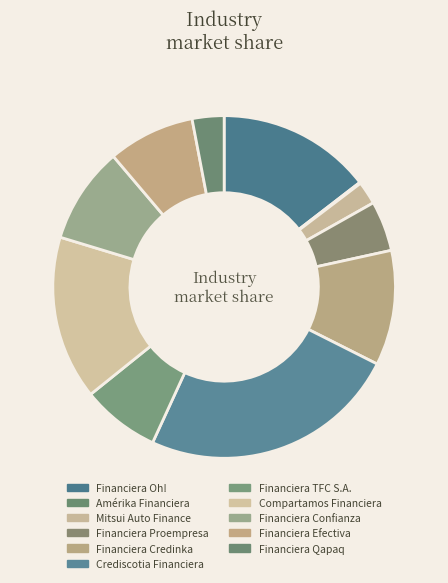

Is it true that Financiera Qapaq is 12% of the pie?

False